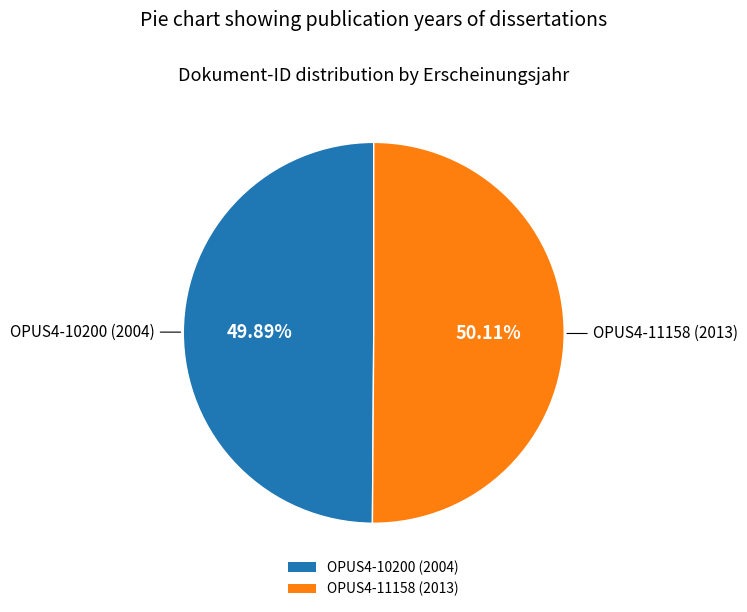

What is the ratio of the value at OPUS4-10200 (2004) to the value at OPUS4-11158 (2013)?

1.0